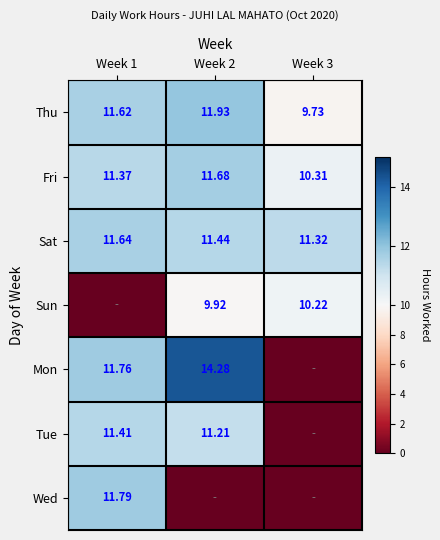

The value of Thu at Week 2 is 3.7. True or false?

False